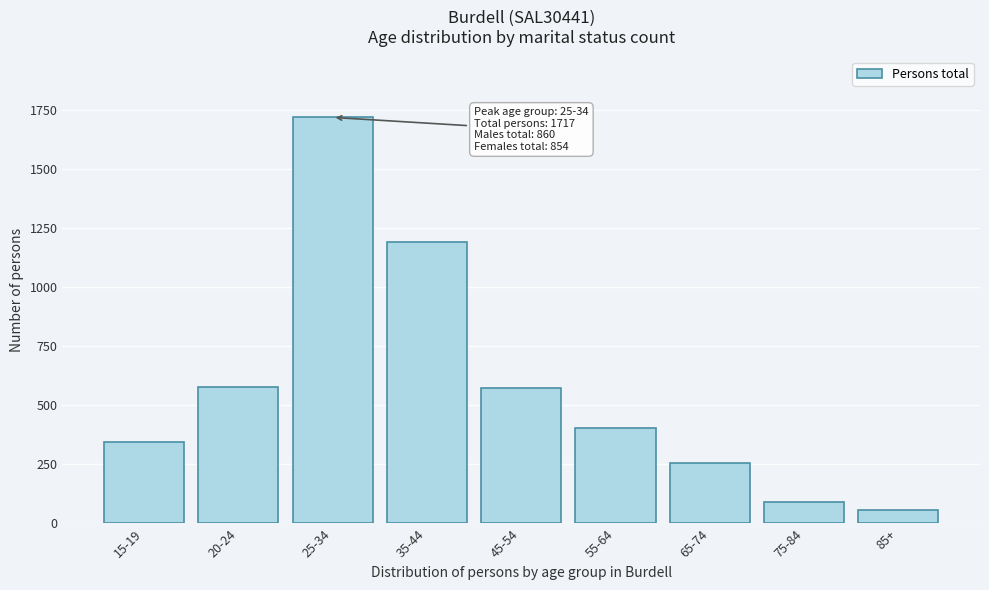

What is the minimum value shown in the chart?

59